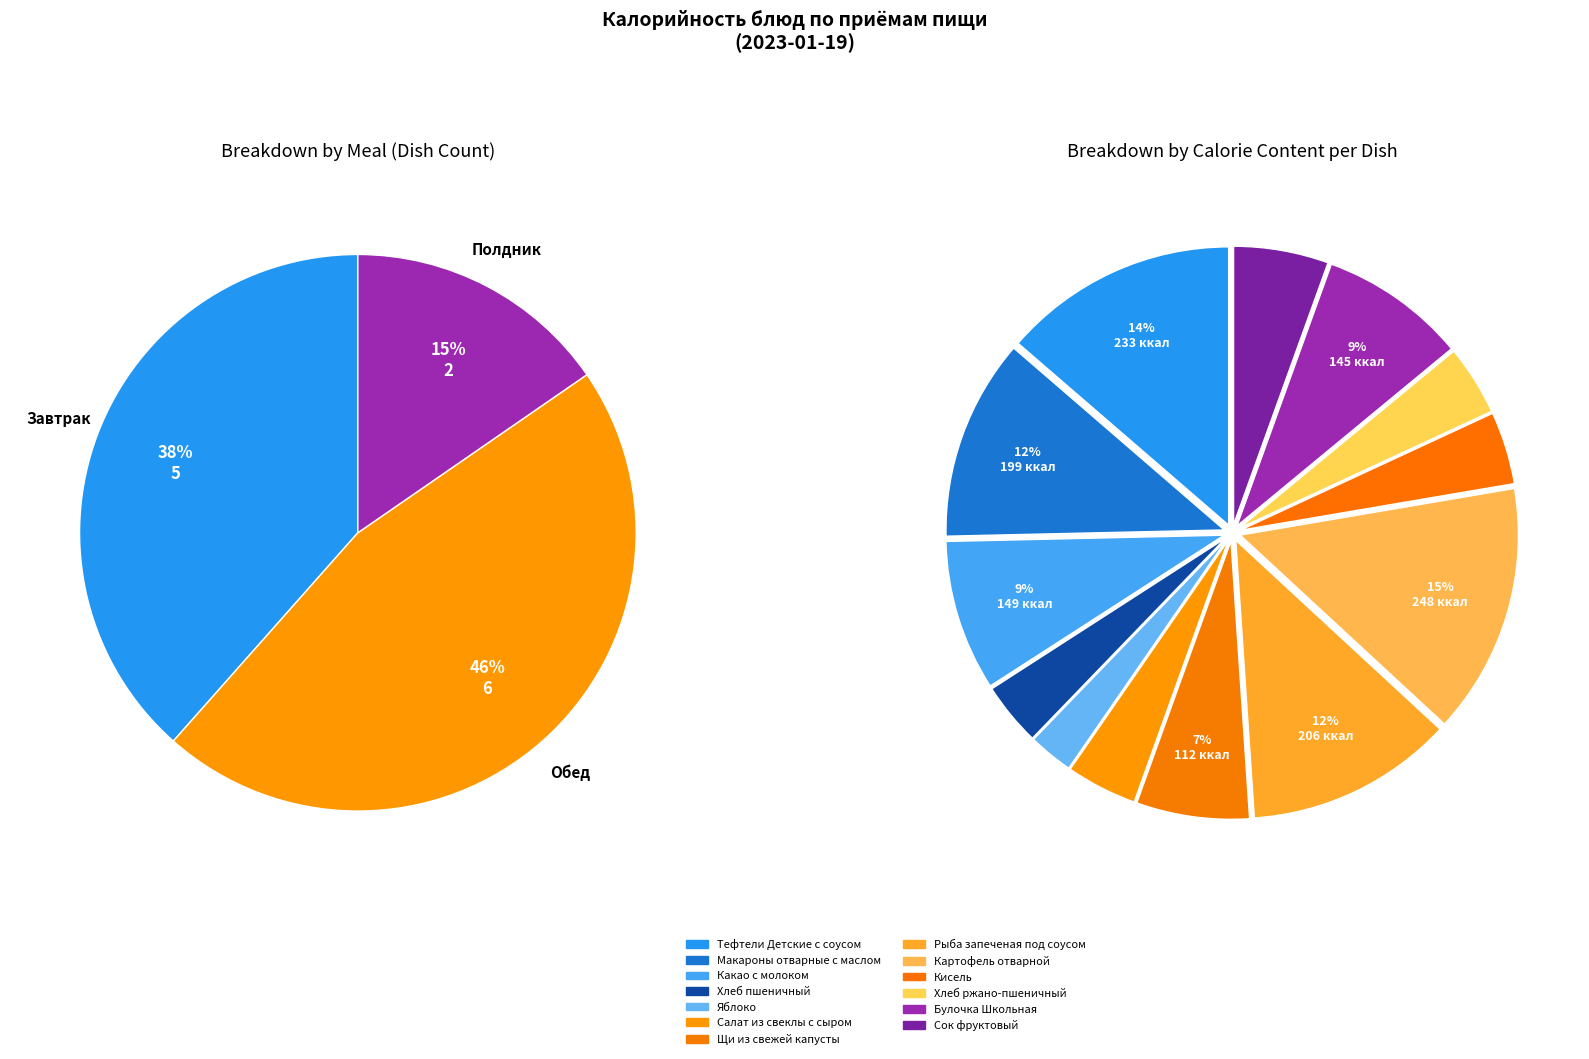

Rank the categories by value from lowest to highest.

Яблоко, Хлеб пшеничный, Хлеб ржано-пшеничный, Салат из свеклы с сыром, Кисель, Сок фруктовый, Щи из свежей капусты, Булочка Школьная, Какао с молоком, Макароны отварные с маслом, Рыба запеченая под соусом, Тефтели Детские с соусом, Картофель отварной